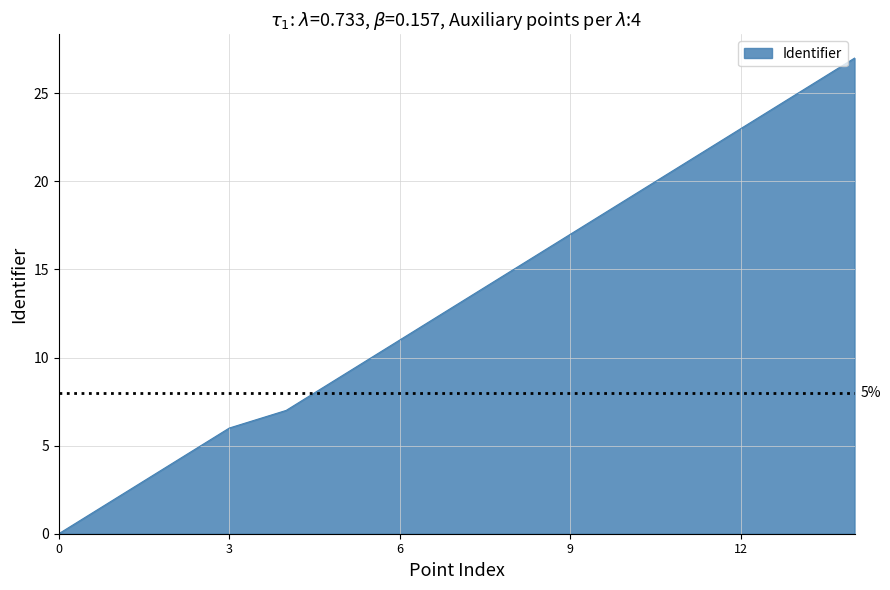

Reading right to left, extract all data points from this chart.

27	25	23	21	19	17	15	13	11	9	7	6	4	2	0